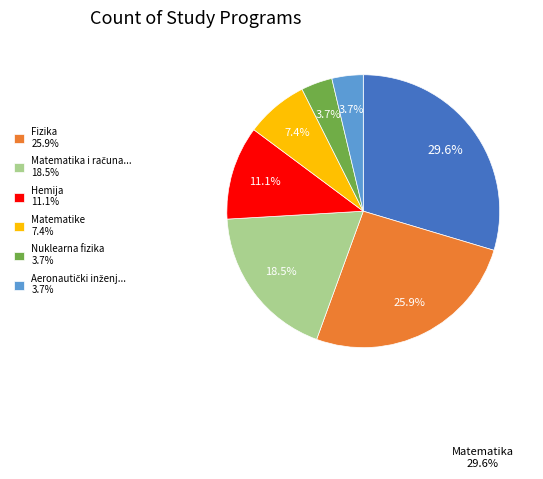

Is there a majority slice in this chart?

No